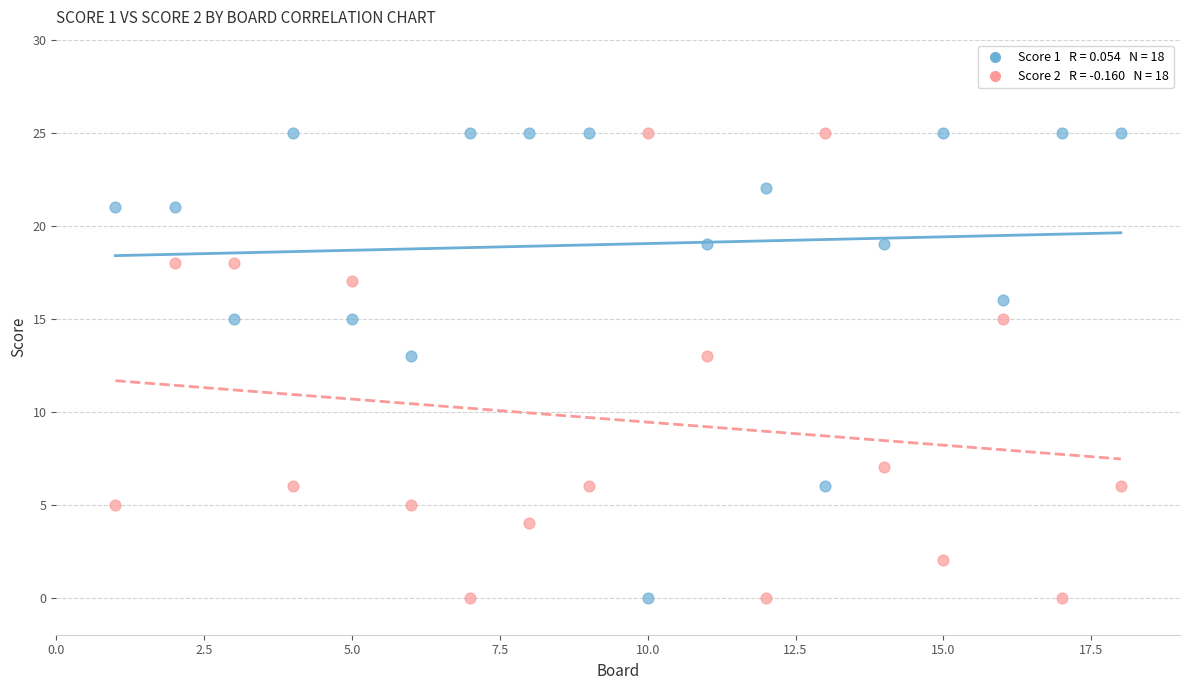

Across all data points, what is the range of Y values (max minus min)?

25